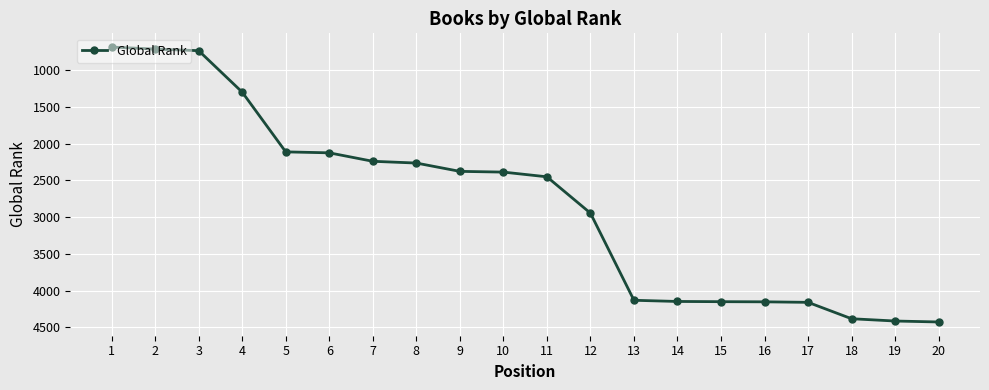

What is the maximum value shown in the chart?

4426